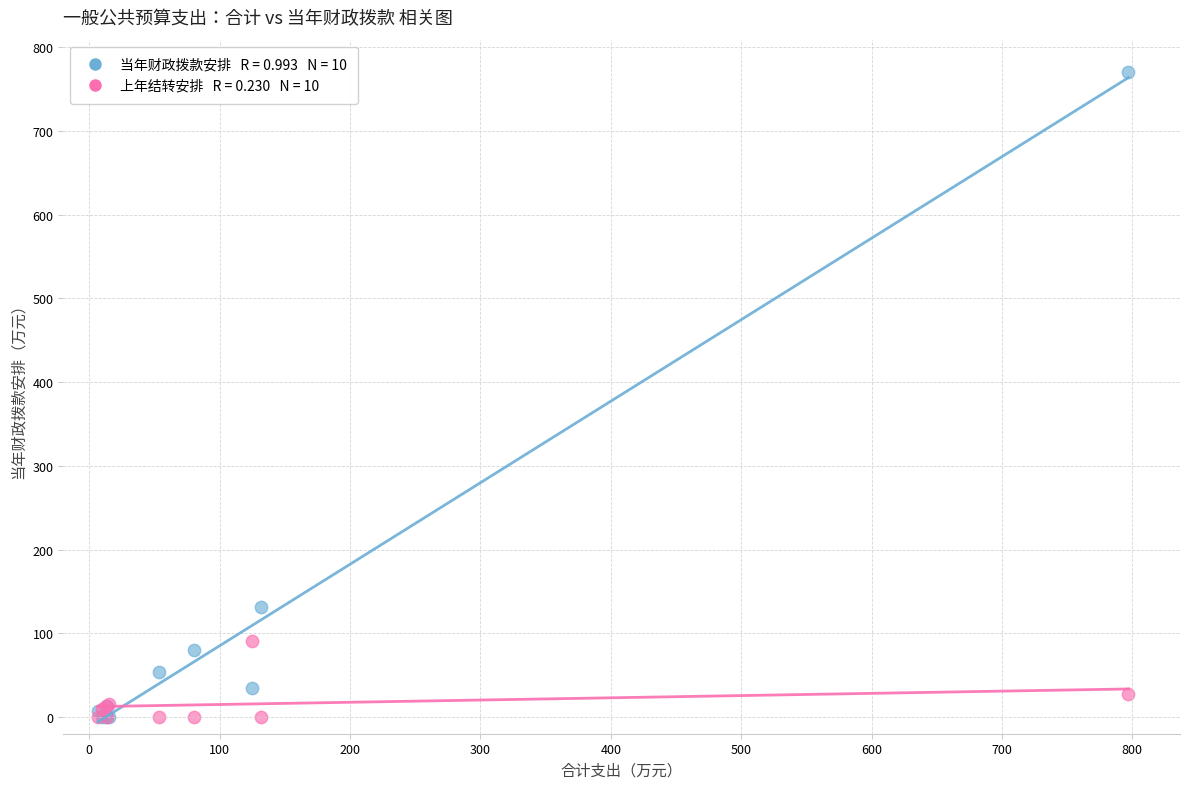

Across all series, what Y value is closest to 385?

131.7